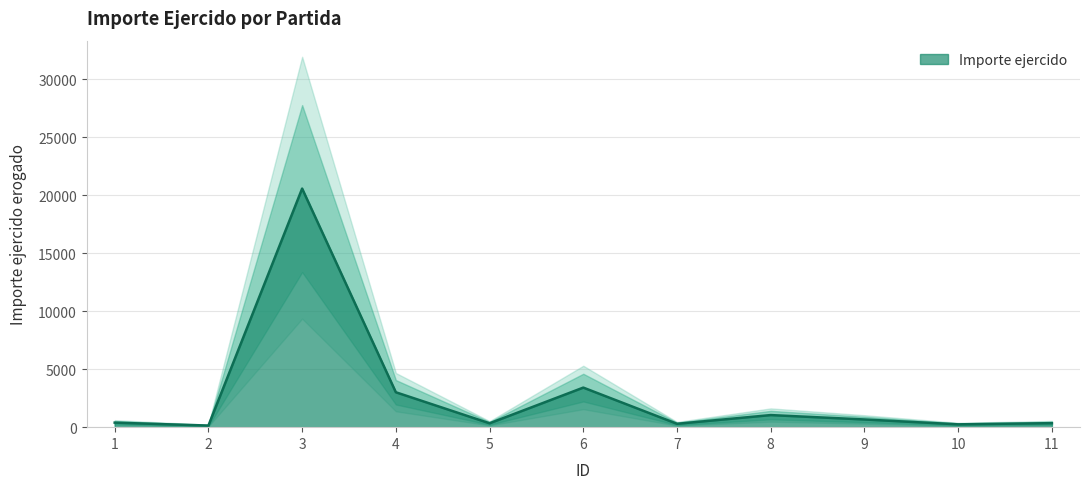

Is it true that the value at 7 is 290.0?

True